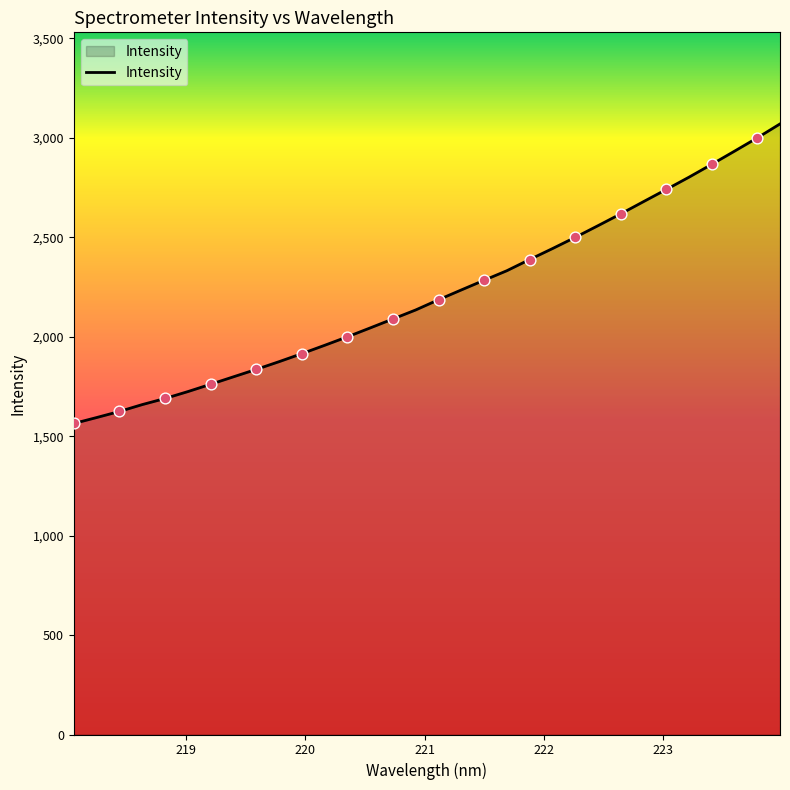

What is the difference between the maximum and minimum values?

1506.1